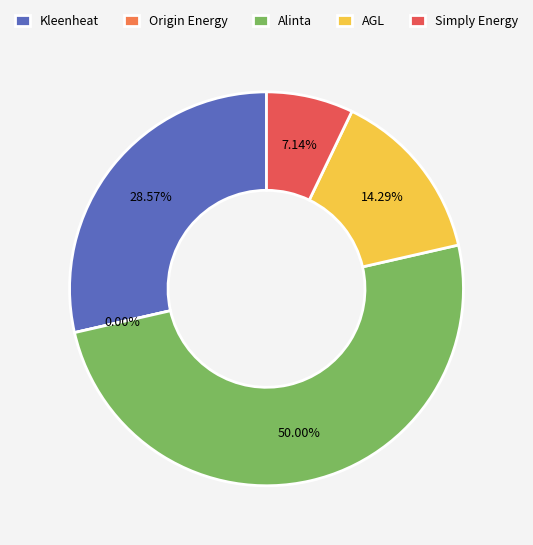

What percentage is NOT represented by Origin Energy?

100.0%